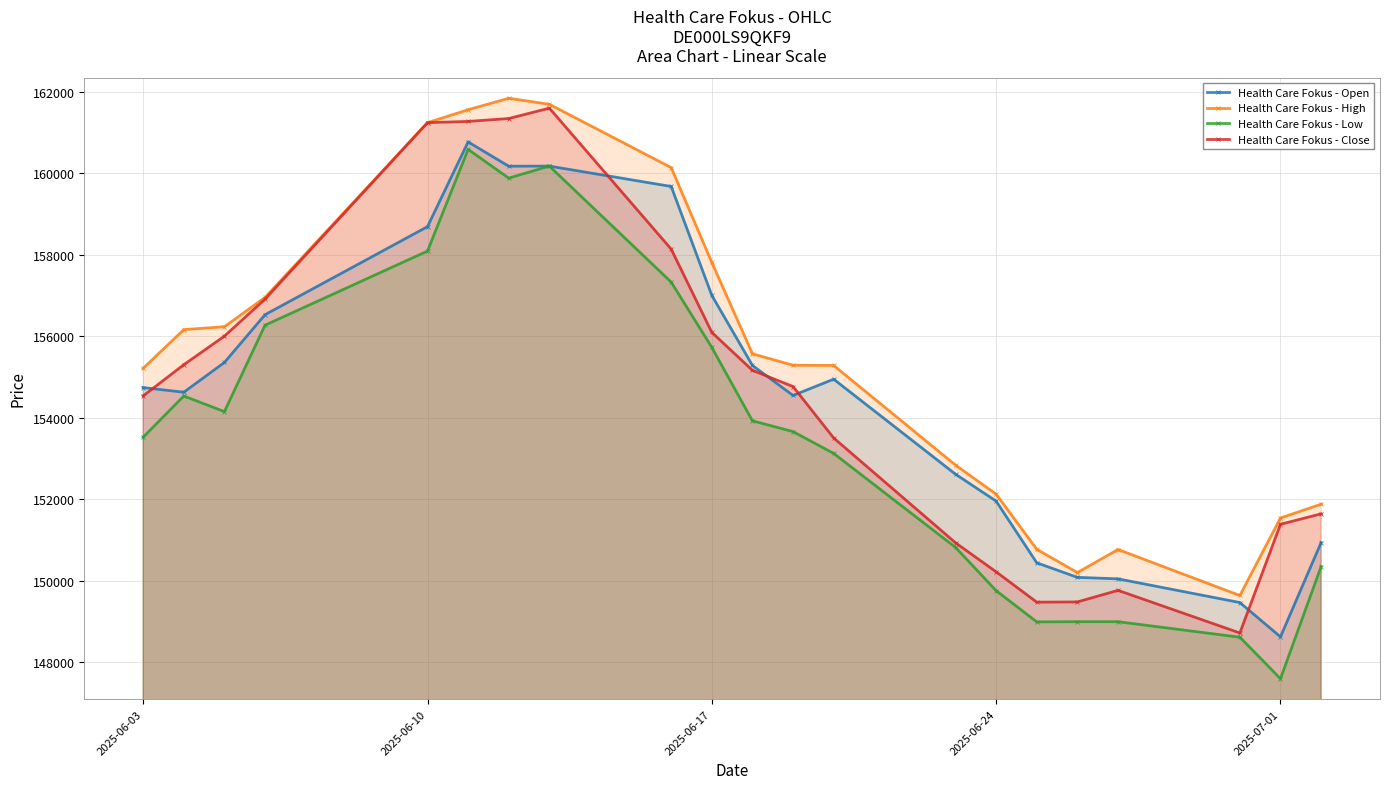

Rank the series at 2025-06-24 from highest to lowest value.

Health Care Fokus - High, Health Care Fokus - Open, Health Care Fokus - Close, Health Care Fokus - Low